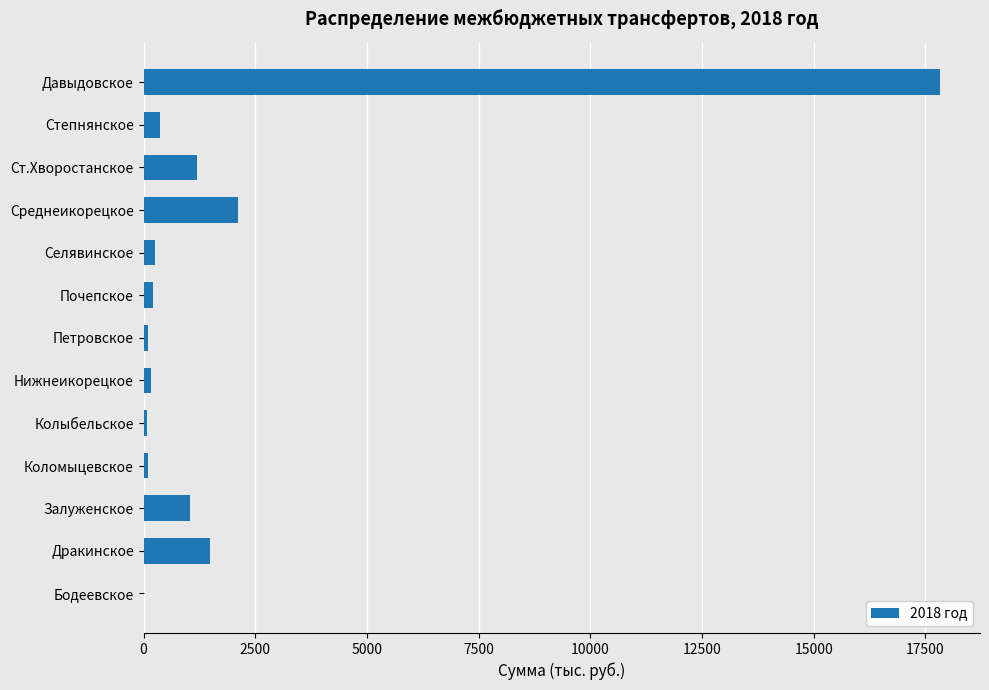

Is it true that the value at Дракинское is 1475.6?

True